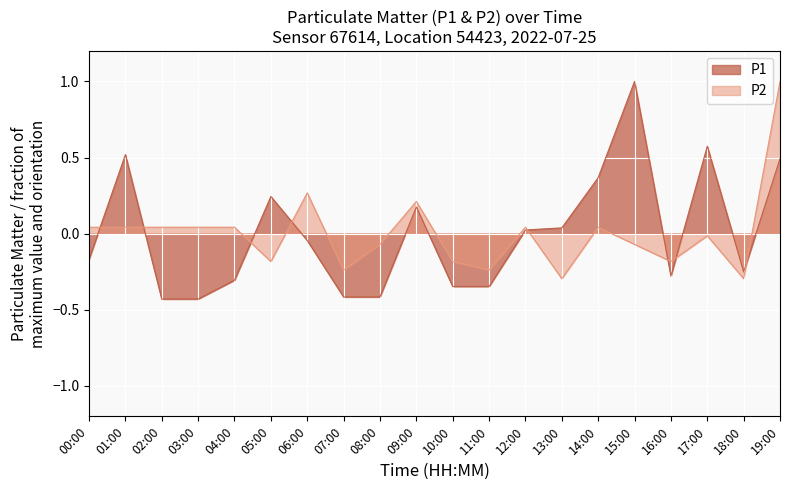

At which category is the sum across all series the highest?

19:00